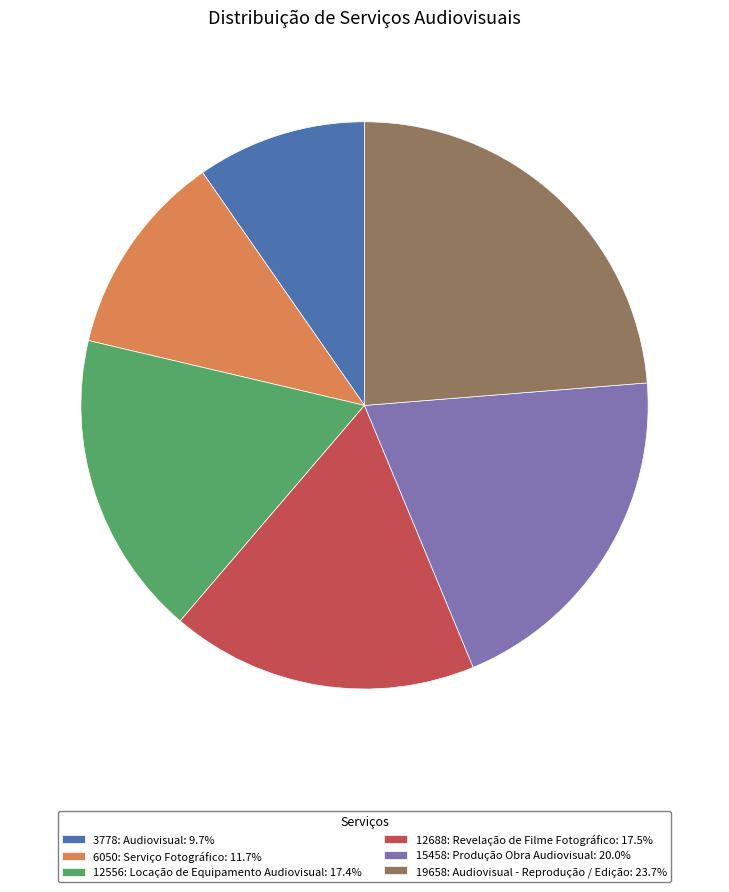

Is the sum of 12556: Locação de Equipamento Audiovisual: 17.4% and 6050: Serviço Fotográfico: 11.7% greater than half?

No